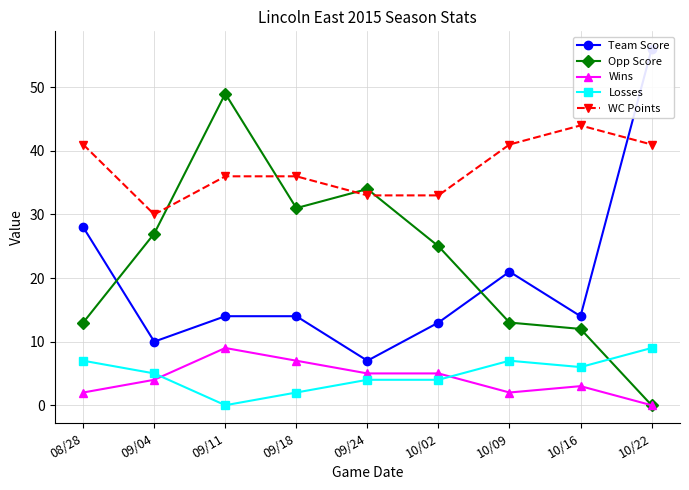

Reading left to right, extract all data points from this chart.

Team Score: 28	10	14	14	7	13	21	14	56
Opp Score: 13	27	49	31	34	25	13	12	0
Wins: 2	4	9	7	5	5	2	3	0
Losses: 7	5	0	2	4	4	7	6	9
WC Points: 41	30	36	36	33	33	41	44	41